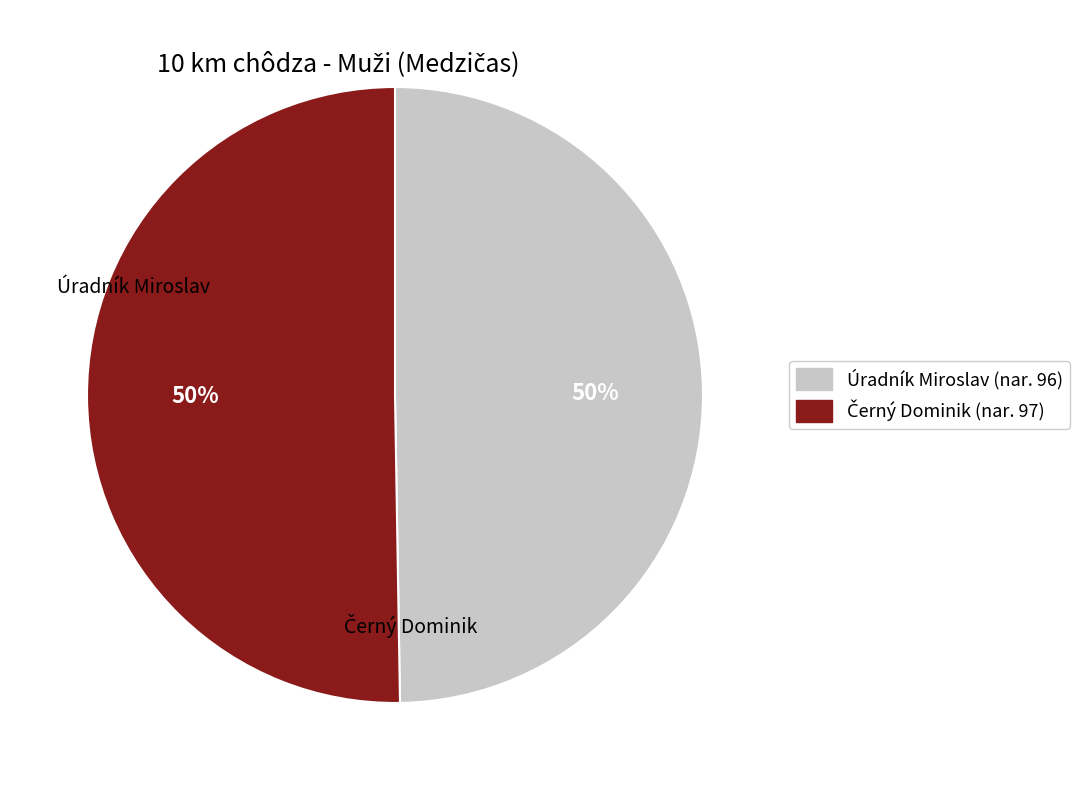

True or false: Úradník Miroslav accounts for 63% of the total.

False